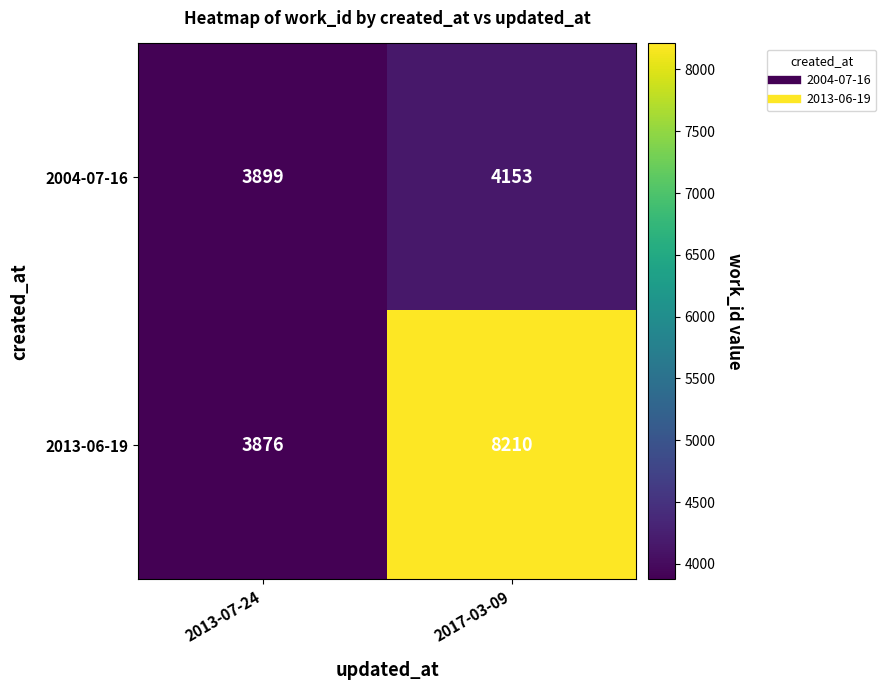

Rank the series at 2017-03-09 from highest to lowest value.

2013-06-19, 2004-07-16